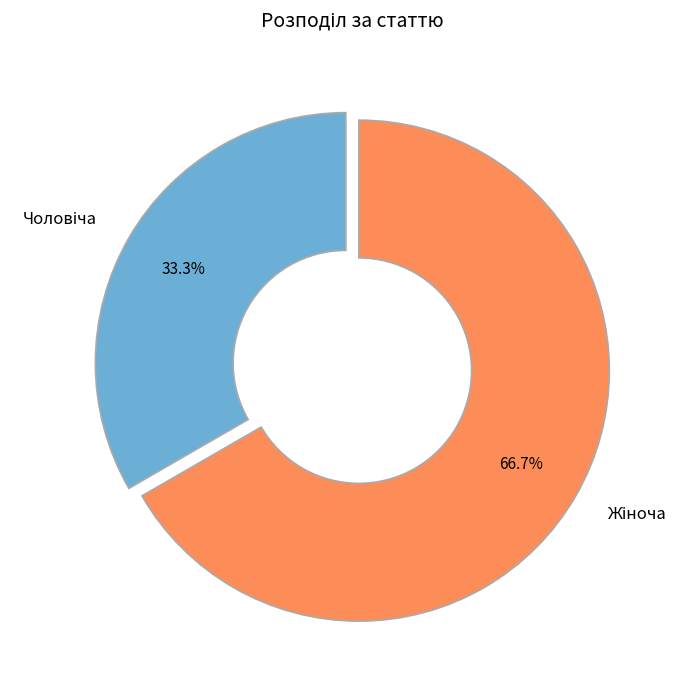

Is there a majority slice in this chart?

Yes